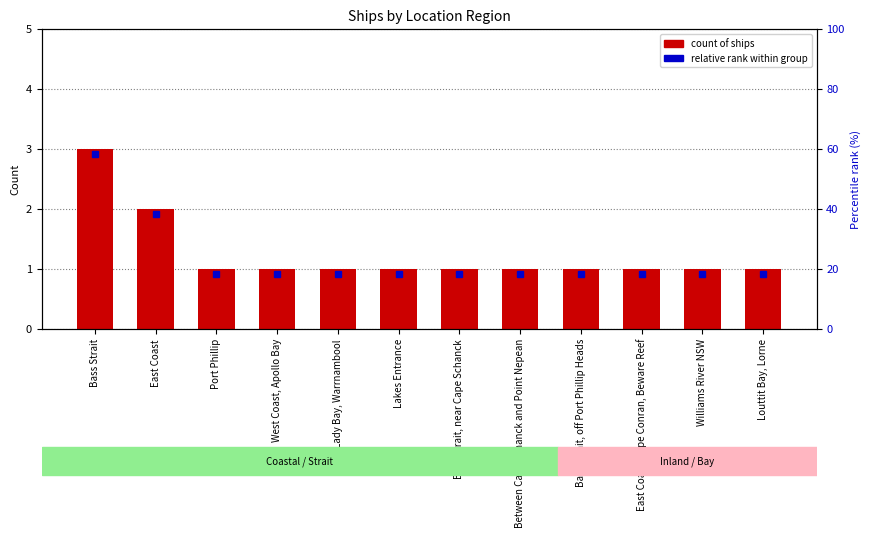

Does the chart contain stacked bars?

No